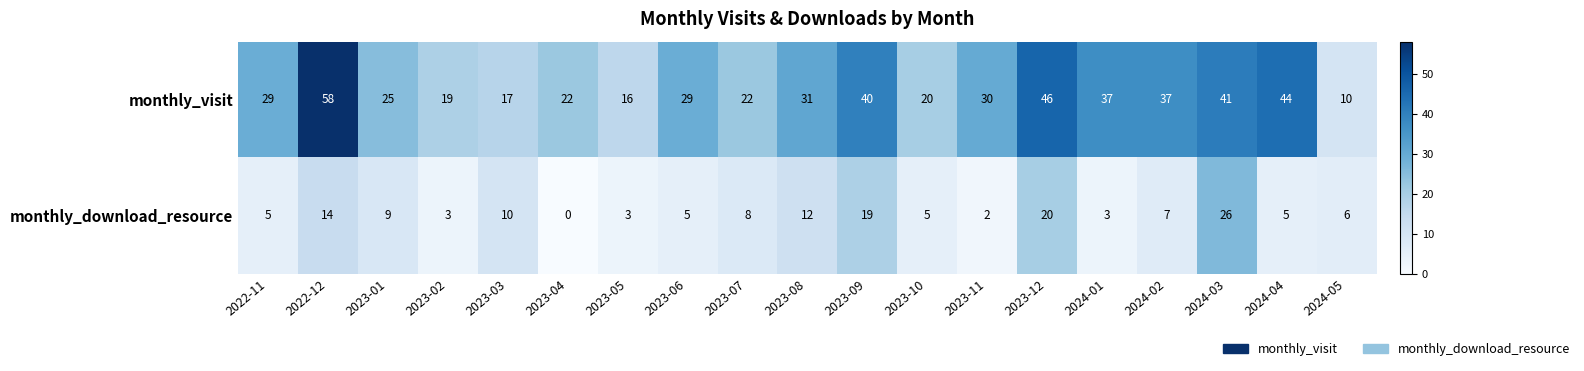

Which series has the largest total across all categories?

monthly_visit